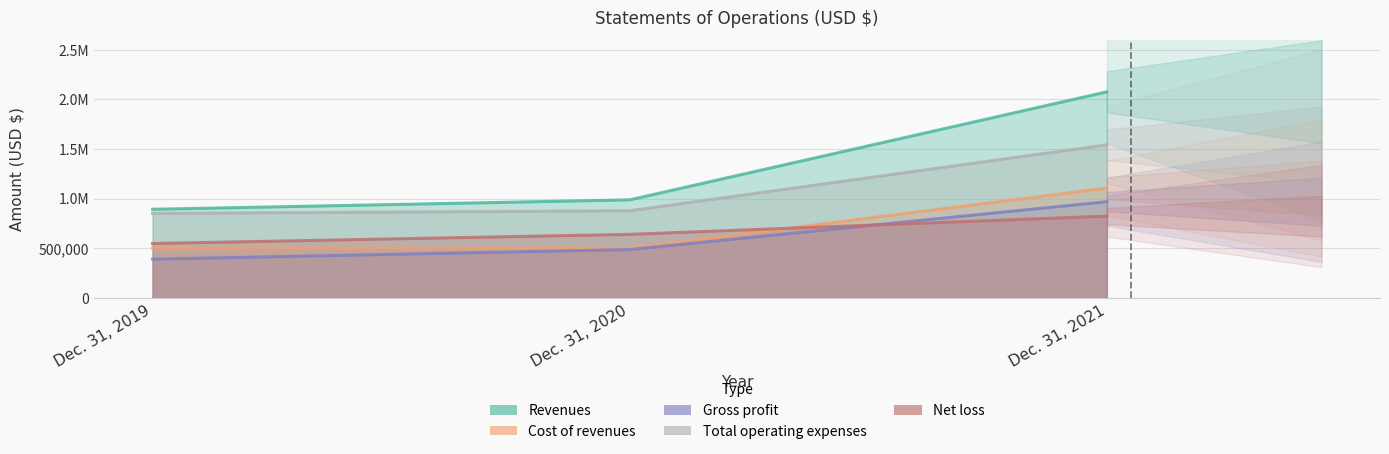

Reading left to right, list all the values displayed in this chart.

Revenues: 893034	987883	2075755
Cost of revenues: 502514	500696	1106447
Gross profit: 390520	487187	969308
Total operating expenses: 851463	878138	1542209
Net loss: 548244	640343	824224